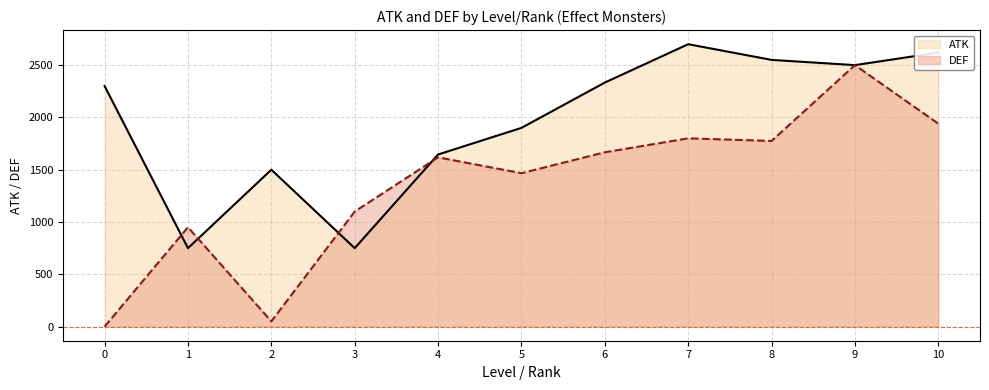

What is the label of the 40th point from the right?

1